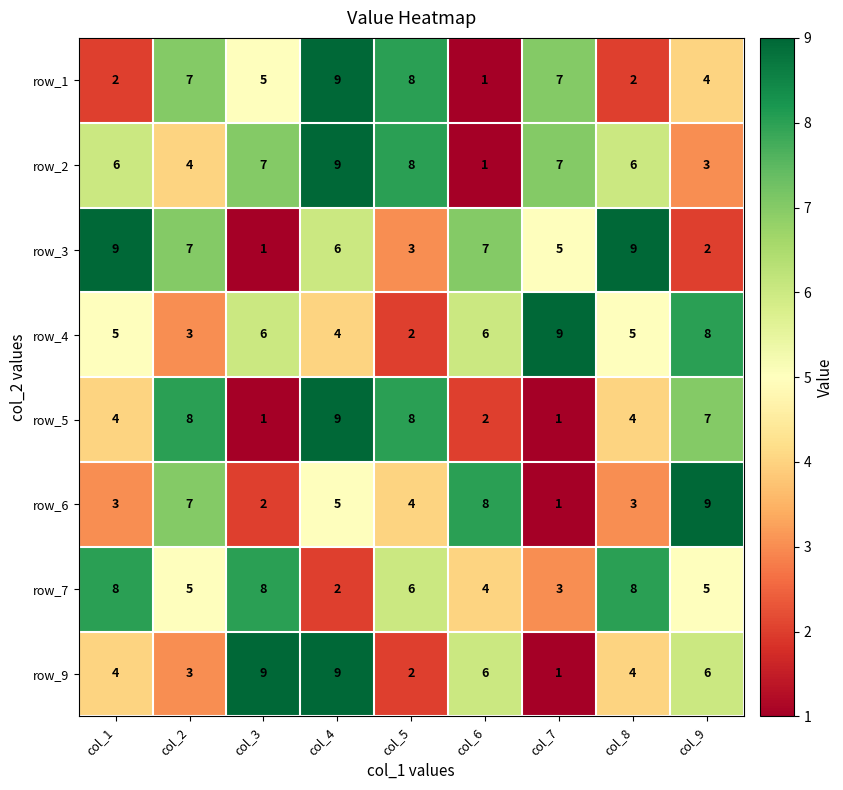

What is the spread (max minus min) of values at col_4?

7